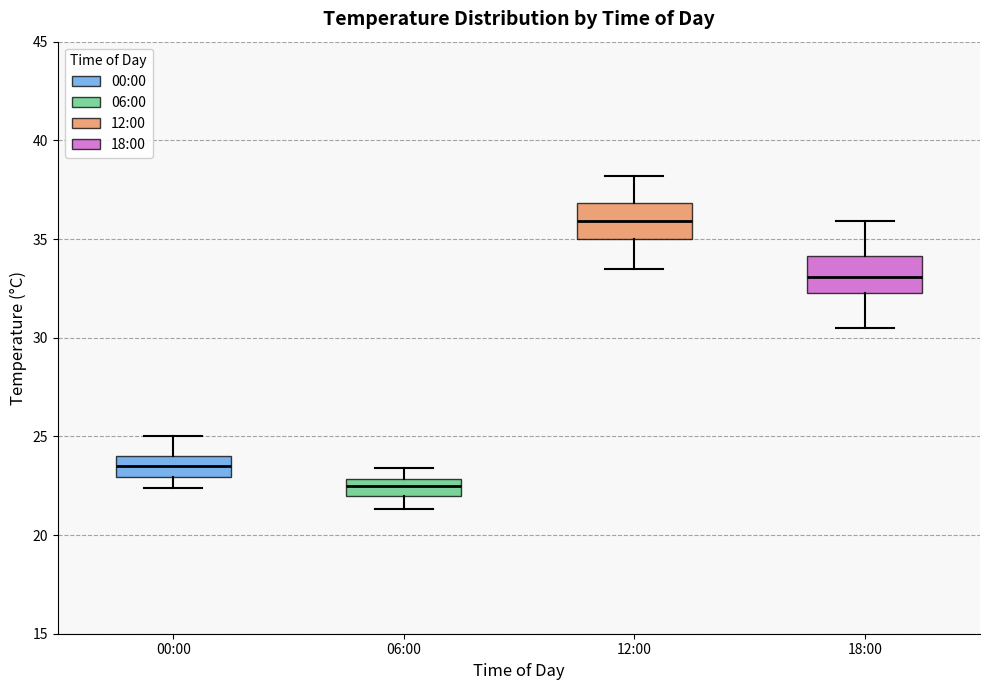

Where does the upper whisker of the box for 00:00 end on the y-axis? The values are not printed on the chart, so give them approximately, as read against the axis.

25.0